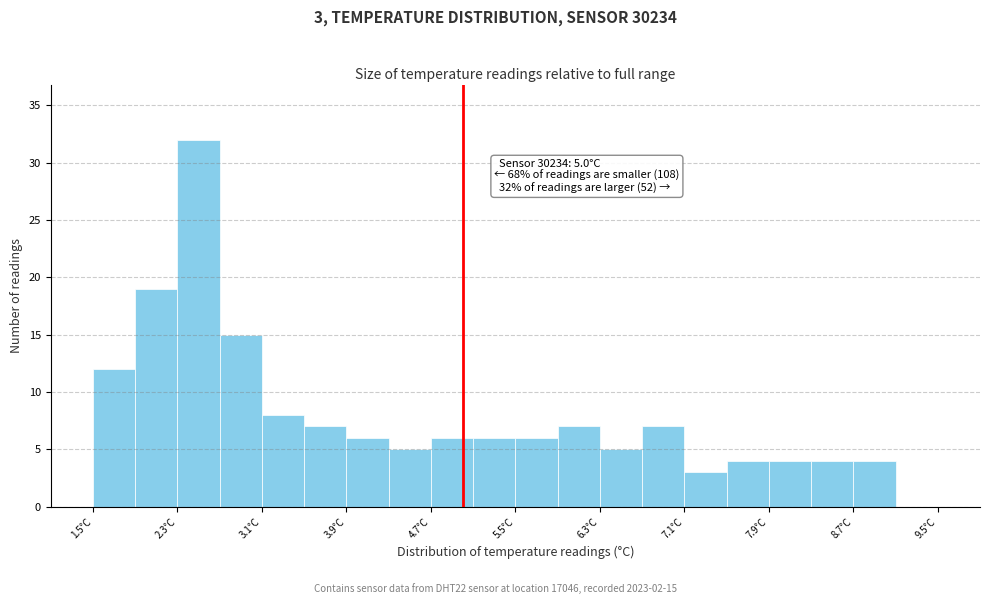

Over which range of the x-axis is the bar tallest?

2.3 to 2.7